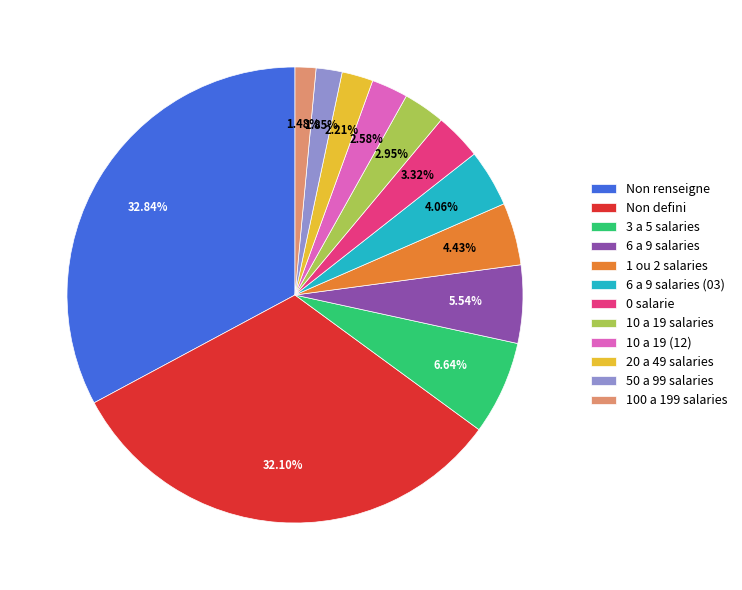

What is the ratio of the value at Non defini to the value at 10 a 19 (12)?

12.4